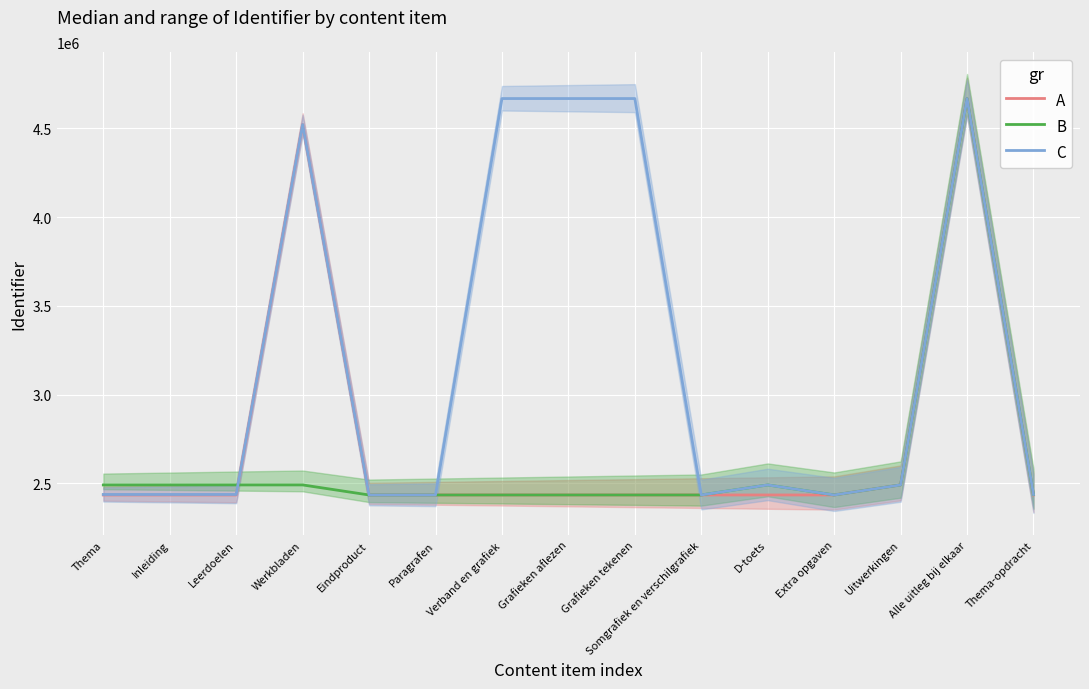

What position from the right is Grafieken tekenen?

7